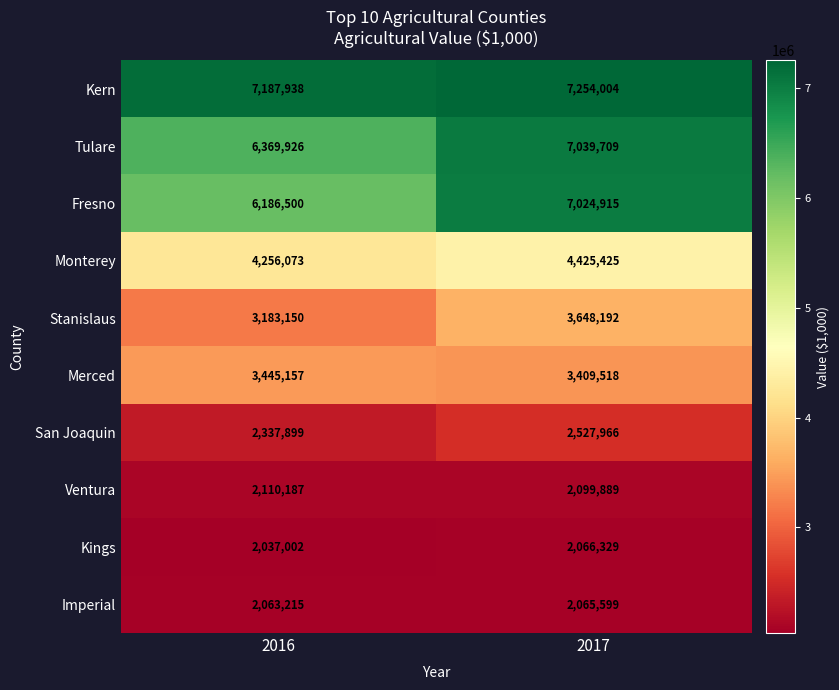

Where is San Joaquin nearest to the value 2432932?

2016